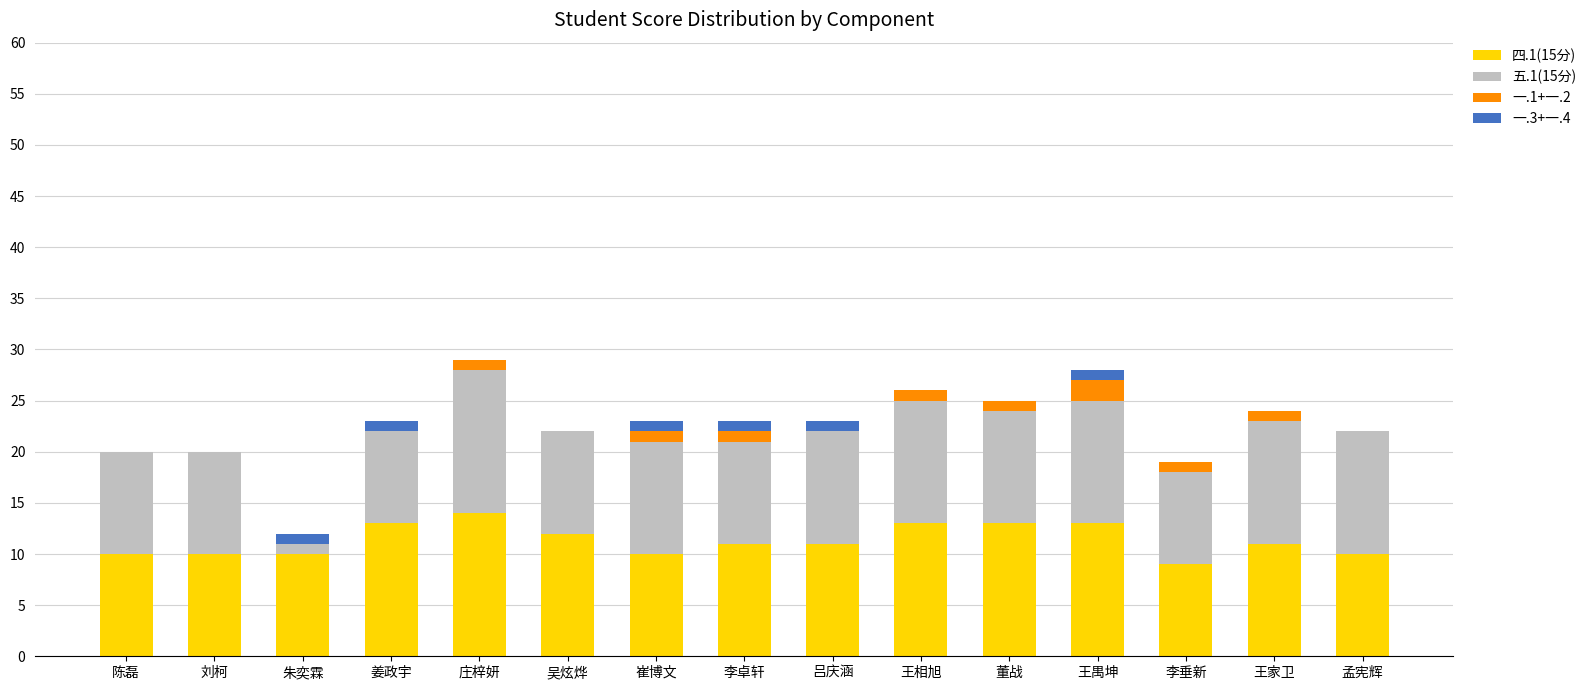

The value of 四.1(15分) at 孟宪辉 is 18. True or false?

False